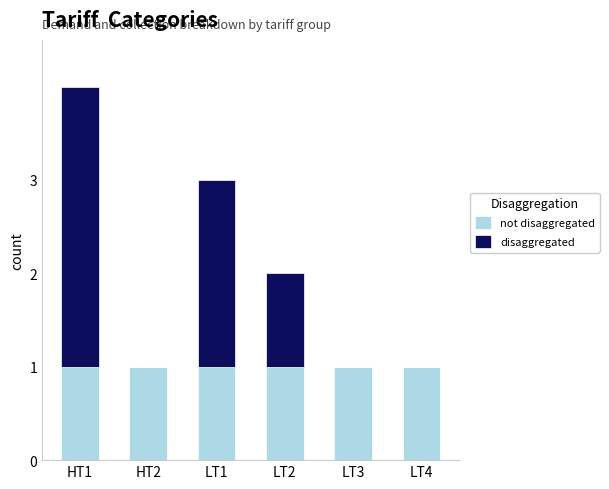

At which category is the sum across all series the highest?

HT1